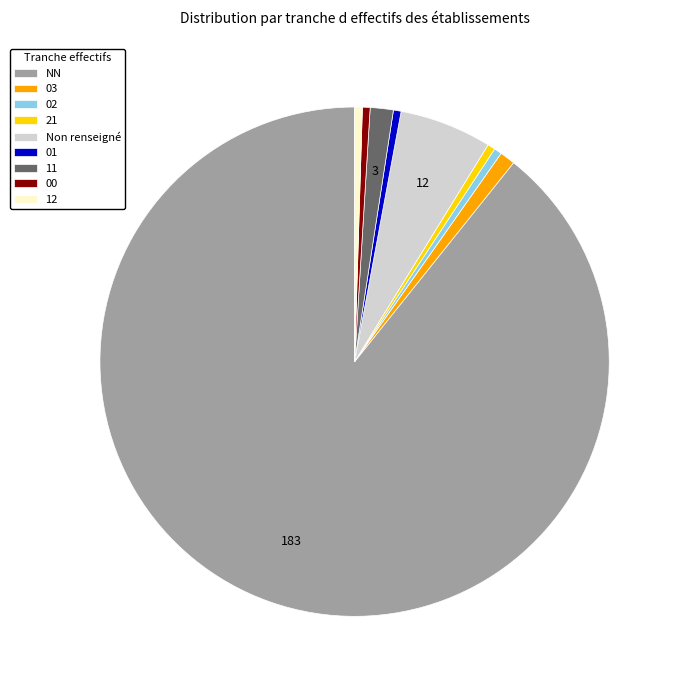

Is there a majority slice in this chart?

Yes